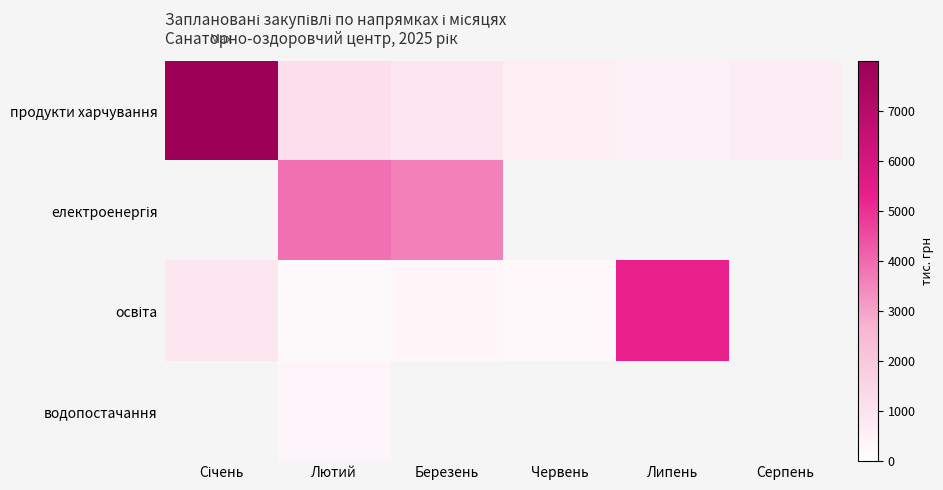

Which series has the largest range (max minus min)?

продукти харчування